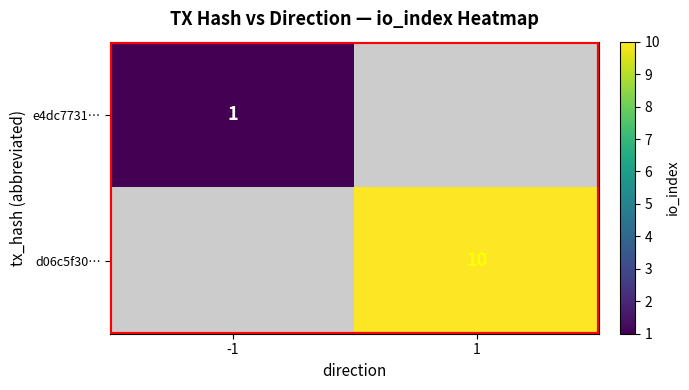

True or false: d06c5f30… has a value of 4 at 1.

False